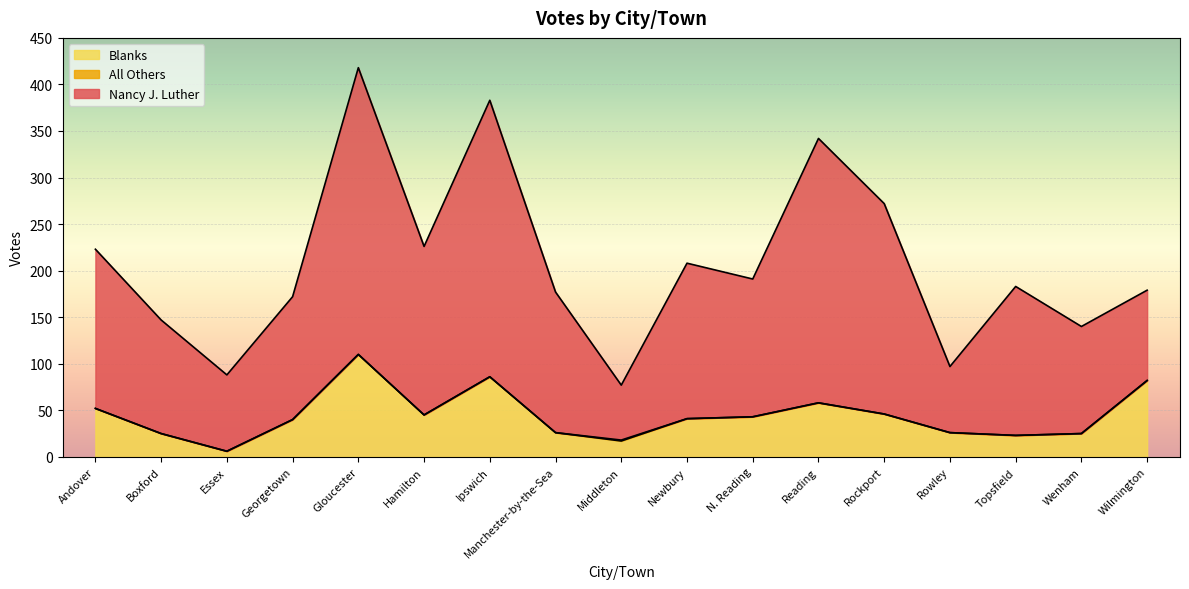

Is it true that Nancy J. Luther equals 140 at Wenham?

True